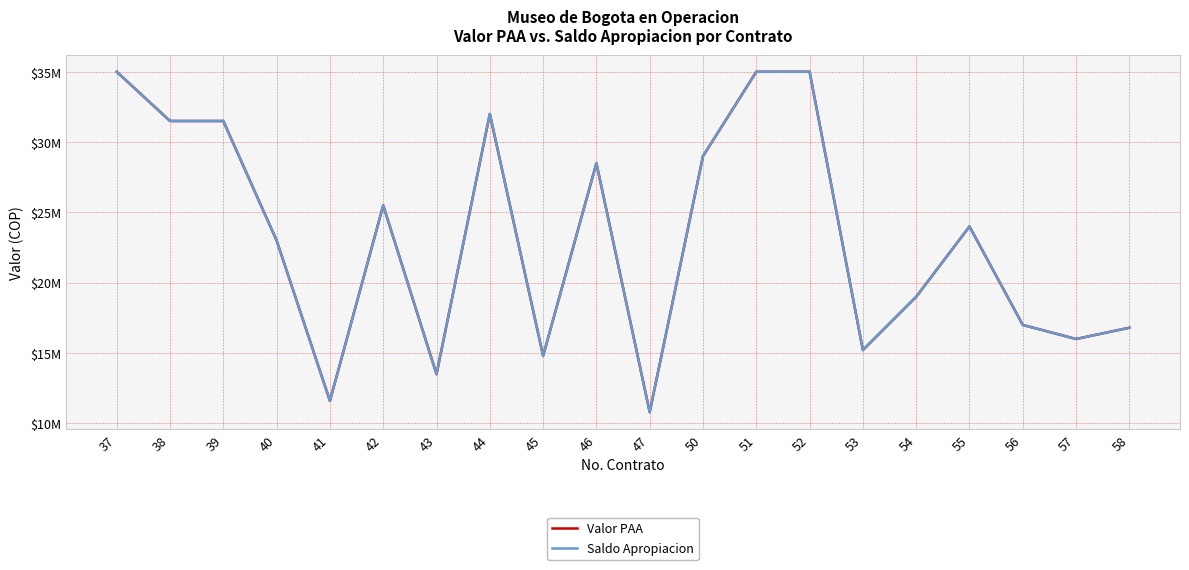

The value of Saldo Apropiacion at 46 is 45119778. True or false?

False